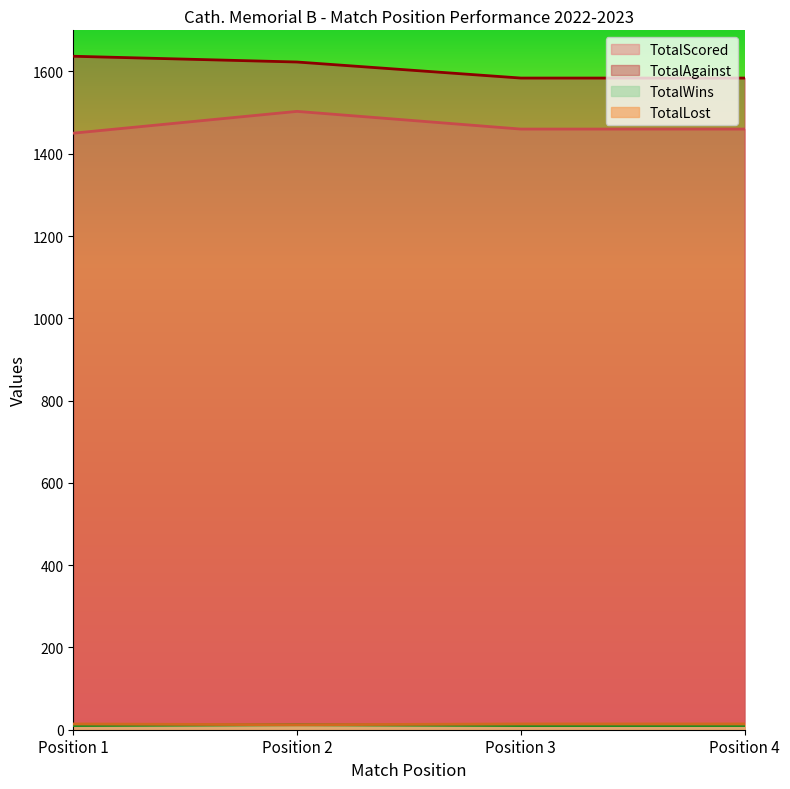

Reading right to left, extract all data points from this chart.

TotalWins: Position 4=10	Position 3=10	Position 2=12	Position 1=10
TotalLost: Position 4=14	Position 3=14	Position 2=12	Position 1=14
TotalScored: Position 4=1460	Position 3=1460	Position 2=1503	Position 1=1450
TotalAgainst: Position 4=1584	Position 3=1584	Position 2=1623	Position 1=1637